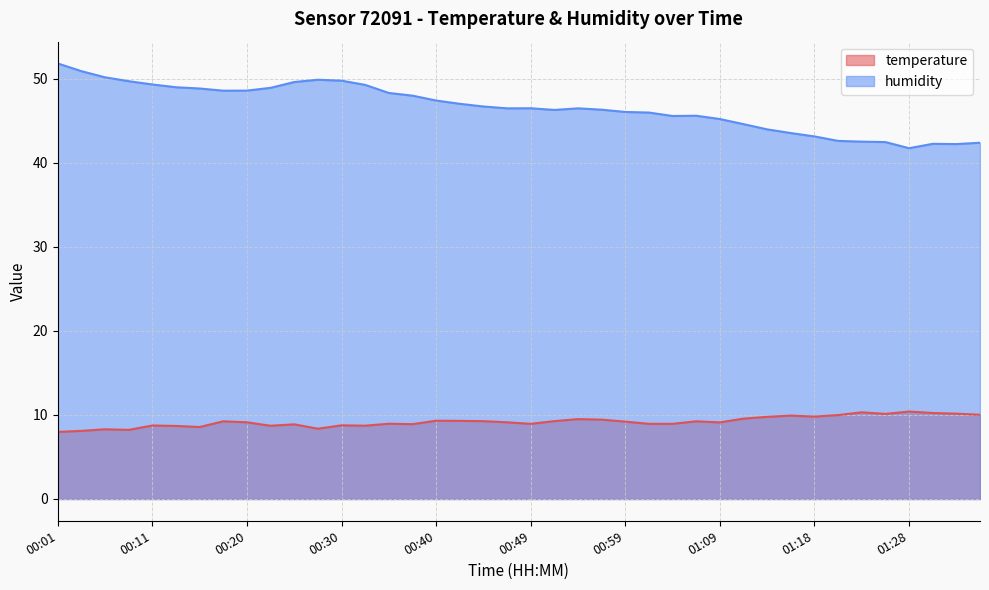

Does the chart display data point markers on the line(s)?

No